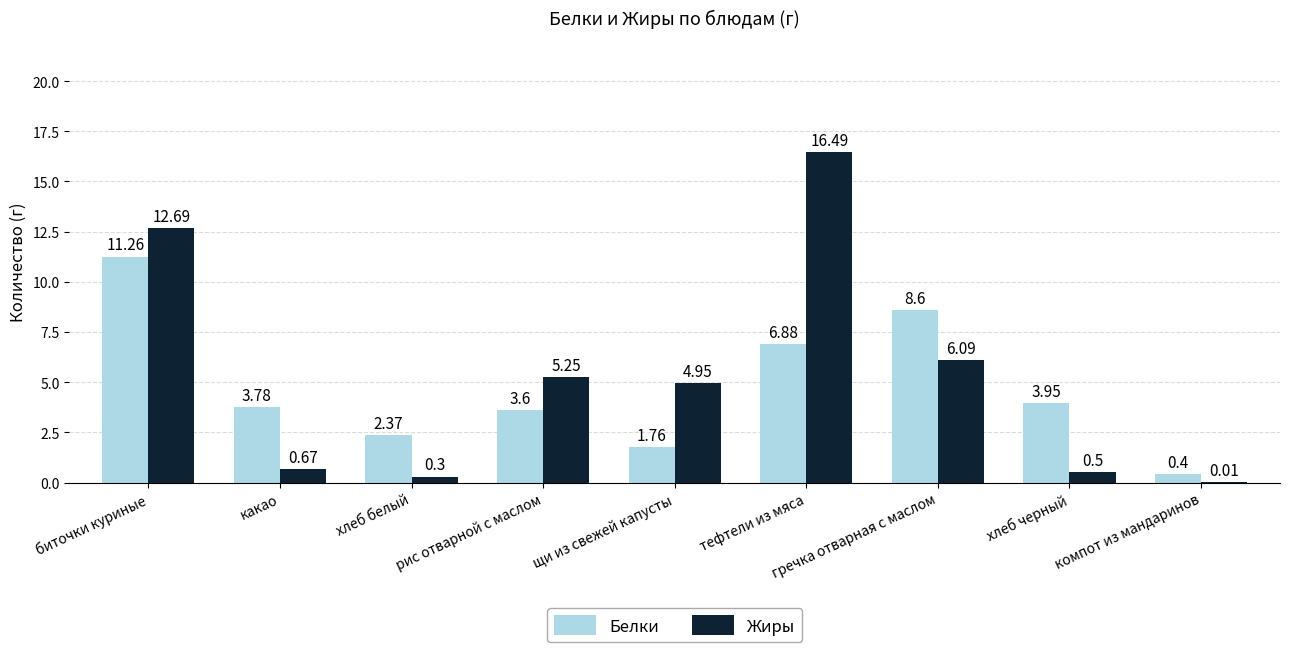

At which category is the sum across all series the highest?

биточки куриные